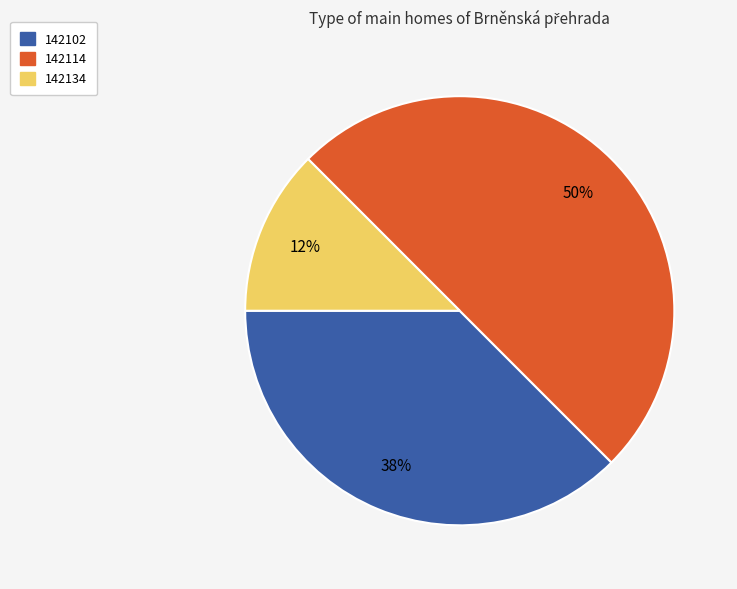

To the nearest percent, what portion does 142114 represent?

50%